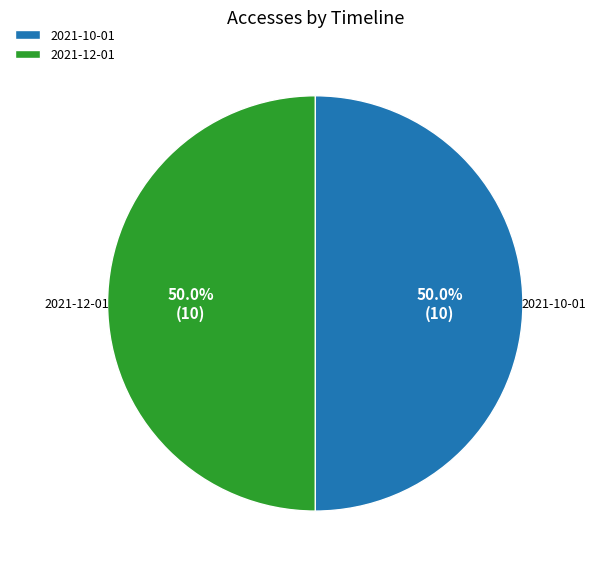

The 2021-12-01 slice represents 44% of the pie. True or false?

False